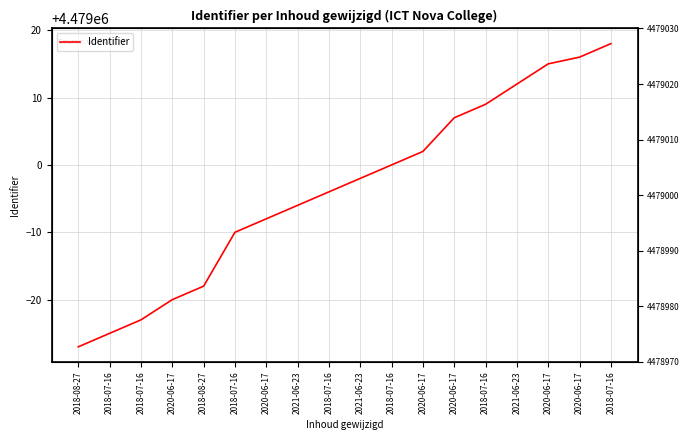

Read the value at 2020-06-17.

4478992